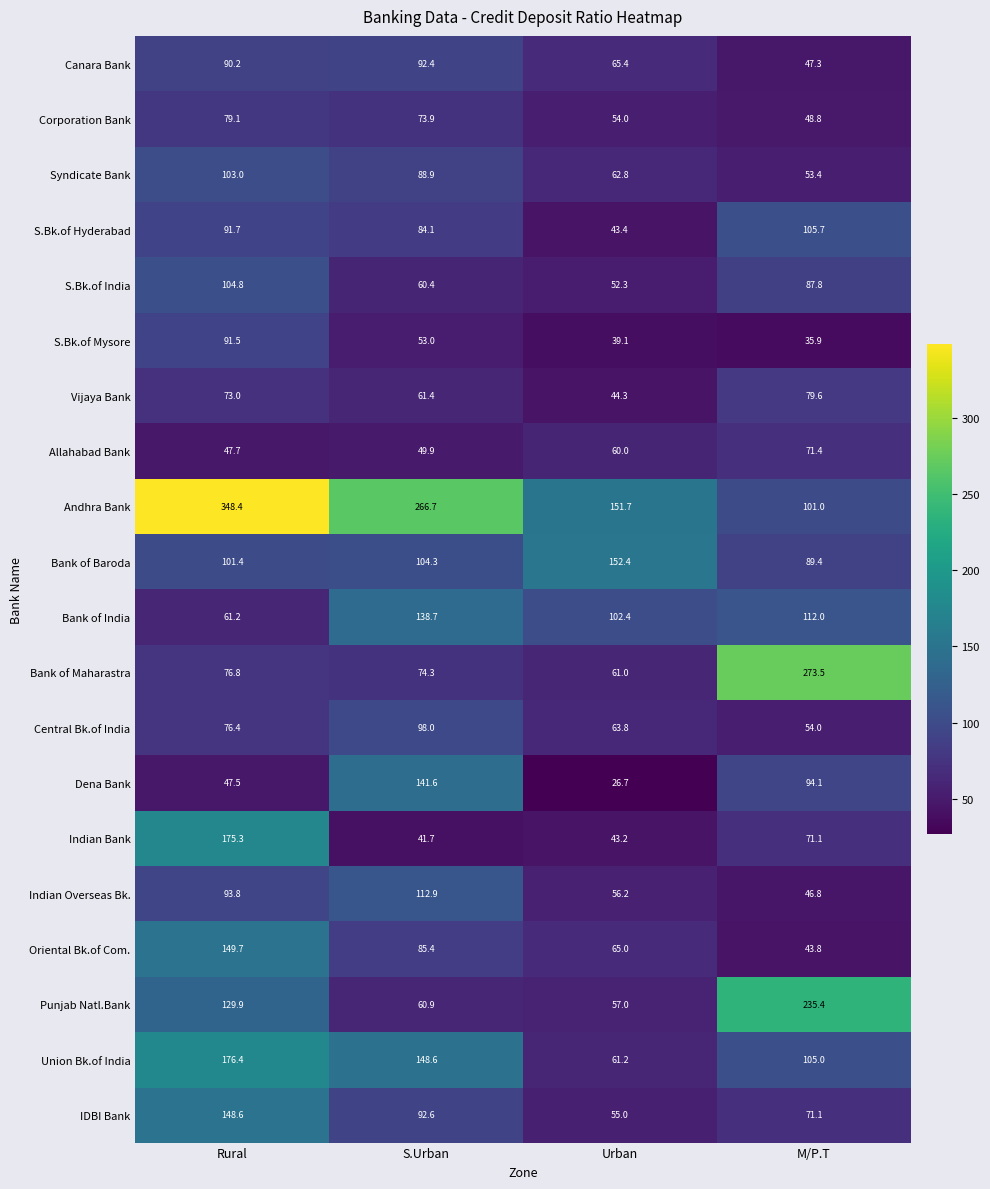

True or false: Indian Bank has a value of 22.8 at M/P.T.

False